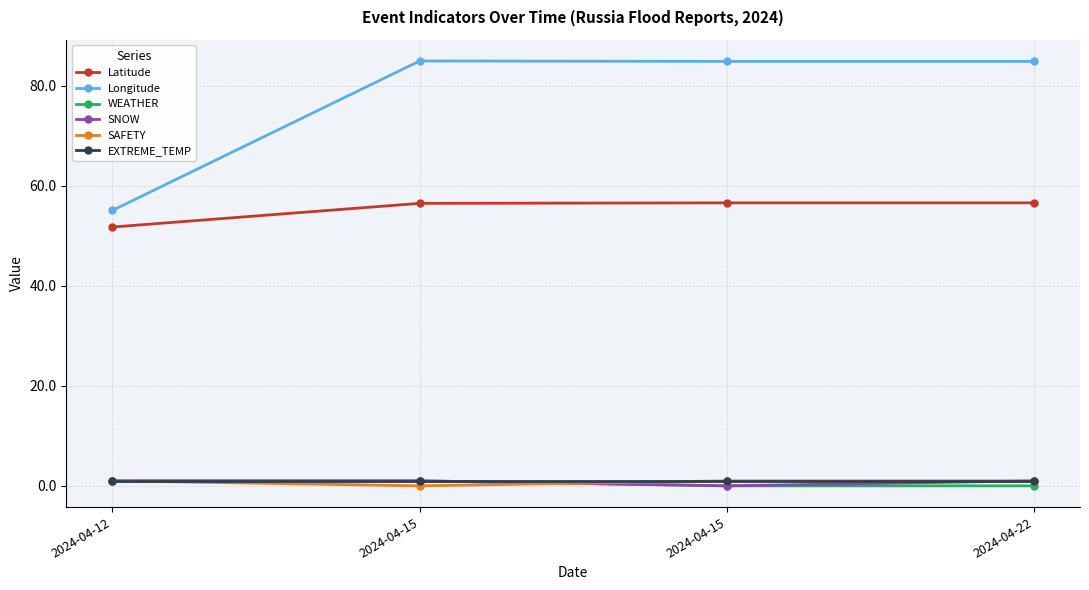

How many lines are shown in the chart?

6